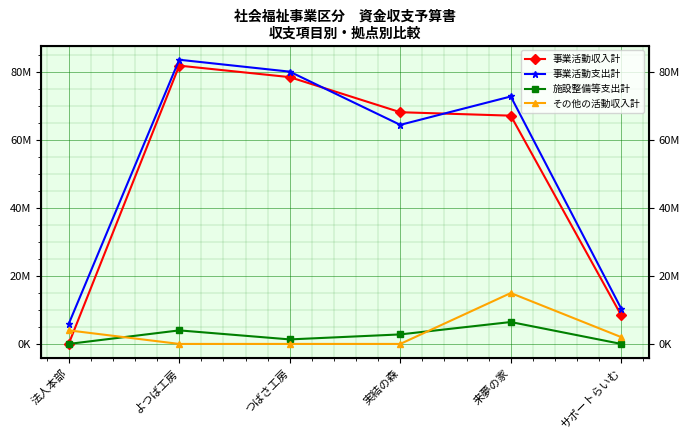

The value of その他の活動収入計 at 法人本部 is 6344400. True or false?

False